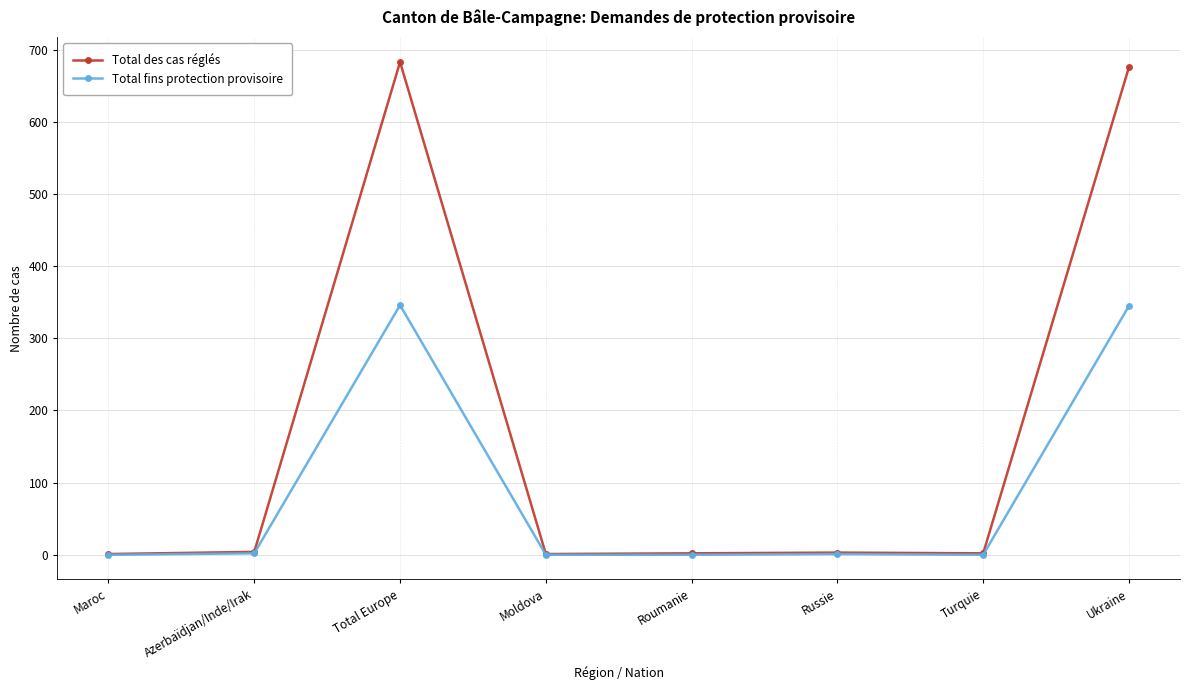

What position from the right is Russie?

3